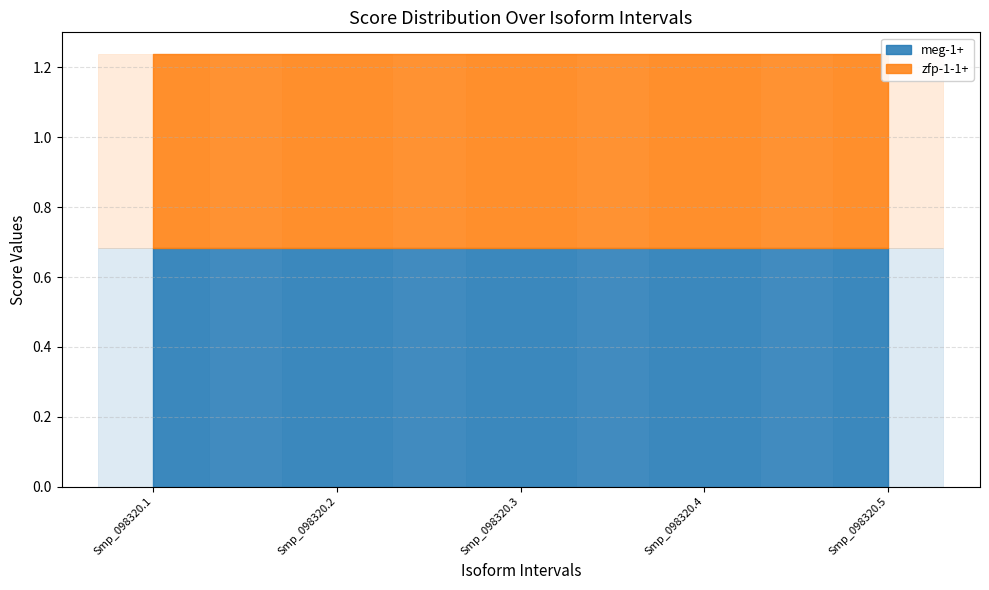

At which category is the sum across all series the highest?

Smp_098320.1